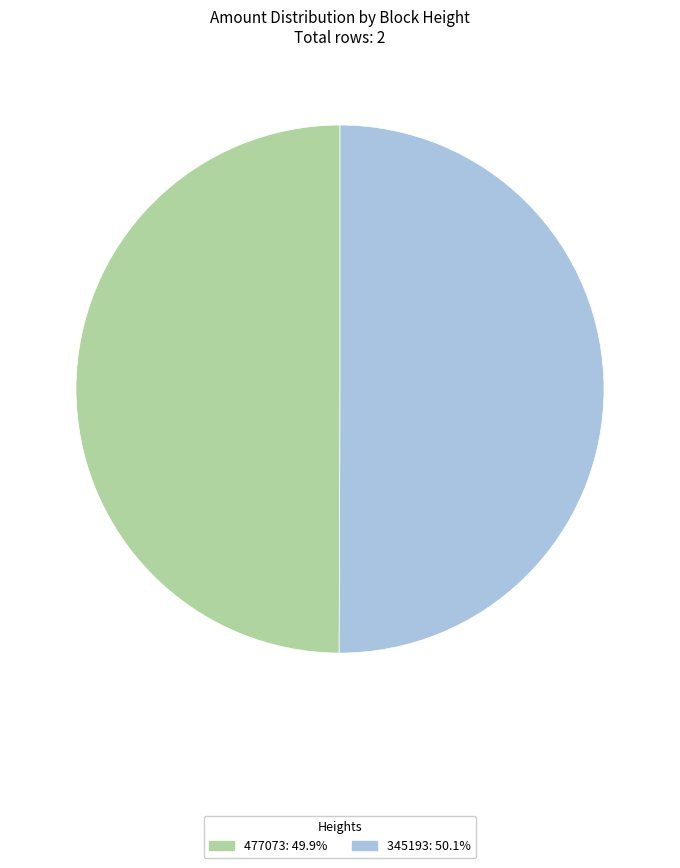

Do 345193 and 477073 together represent more than half of the pie?

Yes